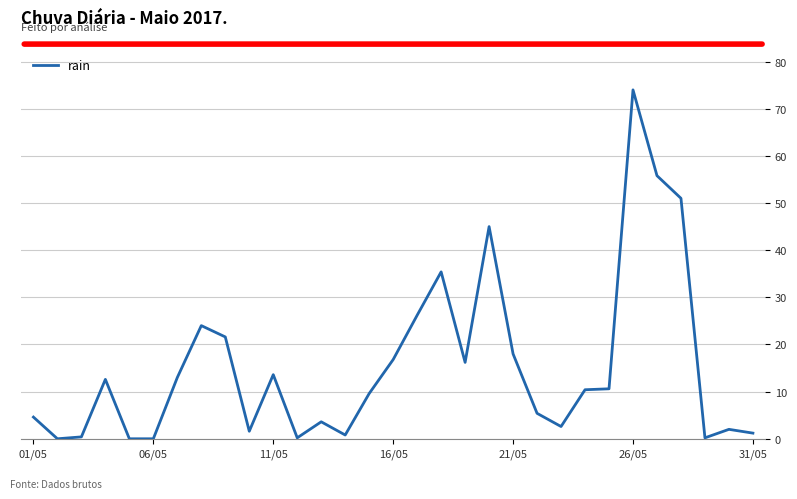

What is the greatest value displayed?

74.0